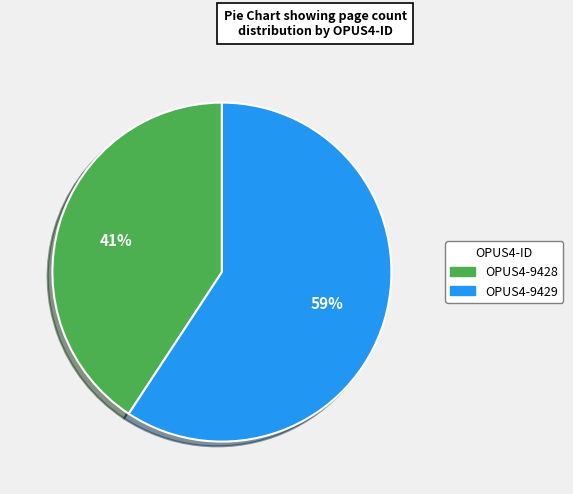

How many segments does this pie chart have?

2